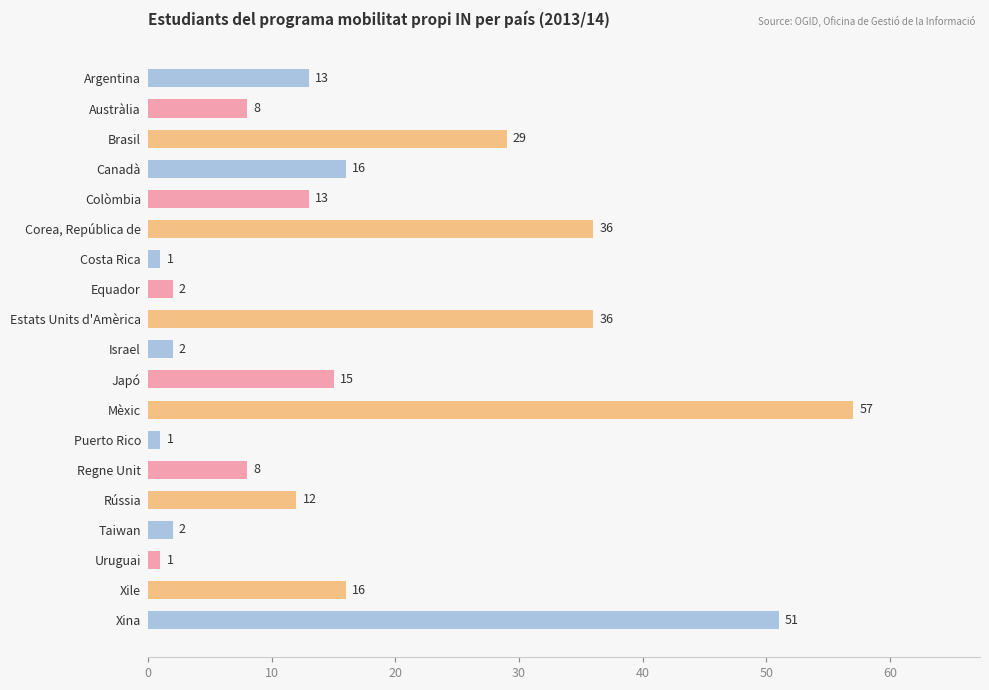

What is the minimum value shown in the chart?

1